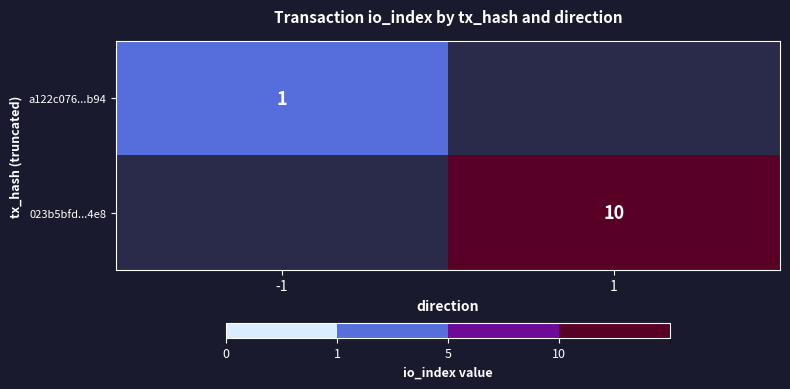

Between -1 and 1, which is larger?

1